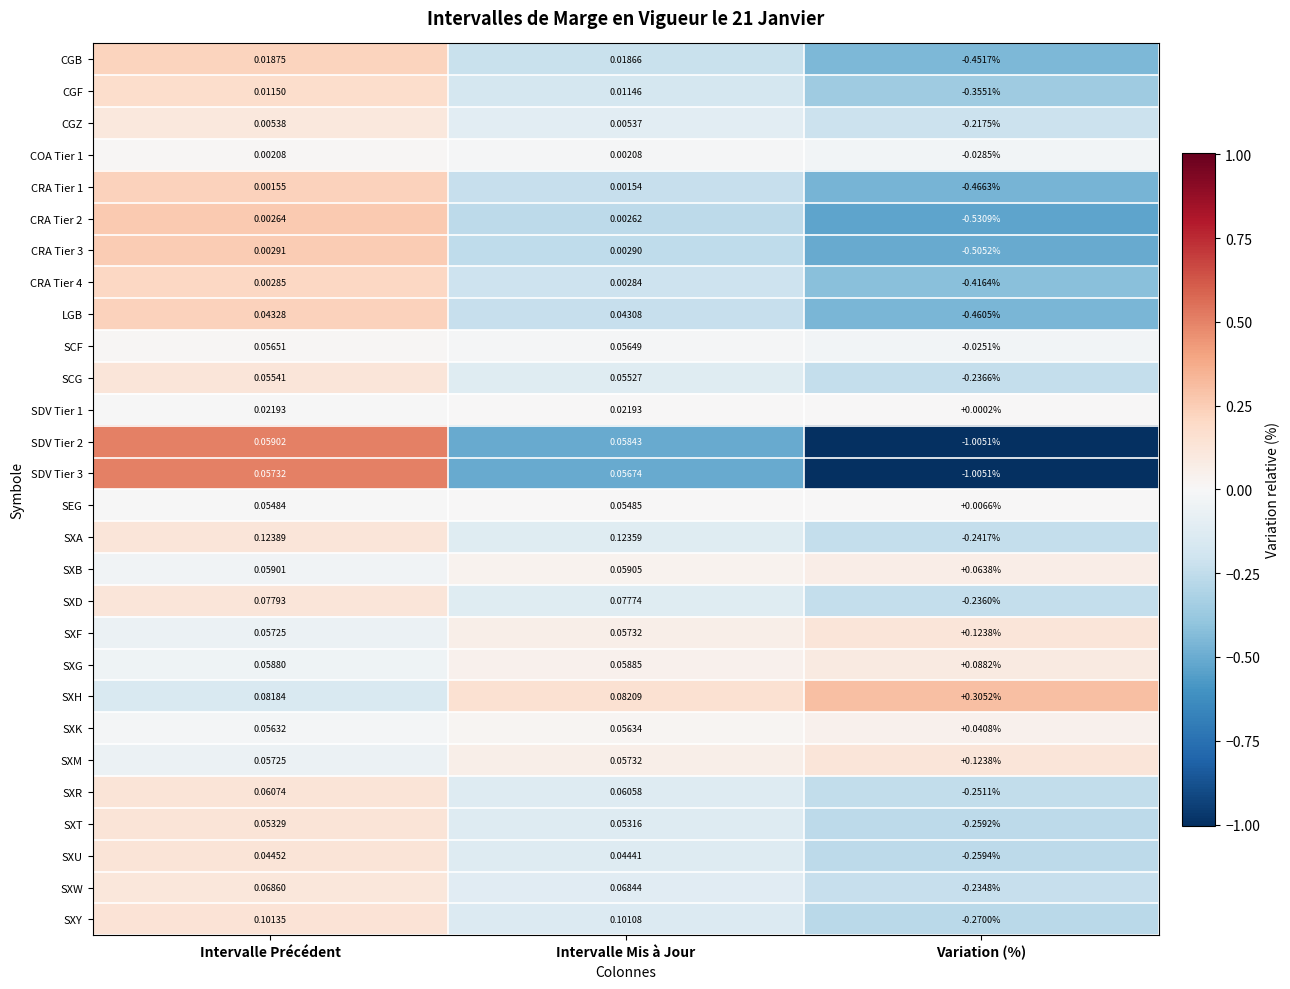

Rank the categories by CRA Tier 1 value from highest to lowest.

Intervalle Précédent, Intervalle Mis à Jour, Variation (%)